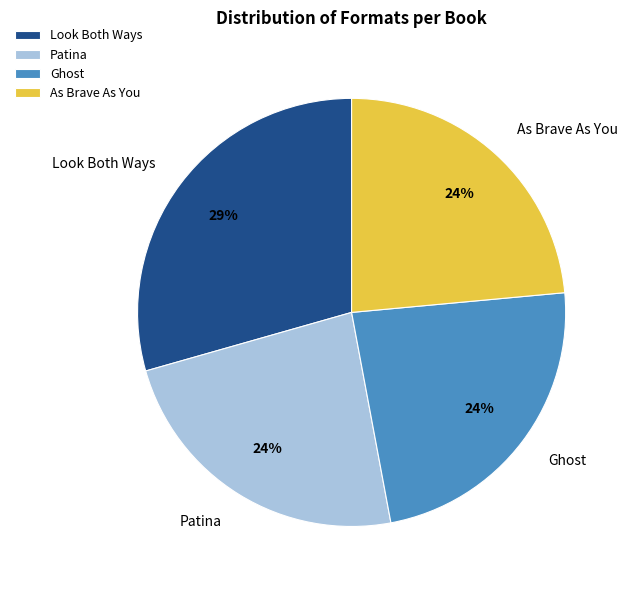

What is the largest slice in the pie chart?

Look Both Ways